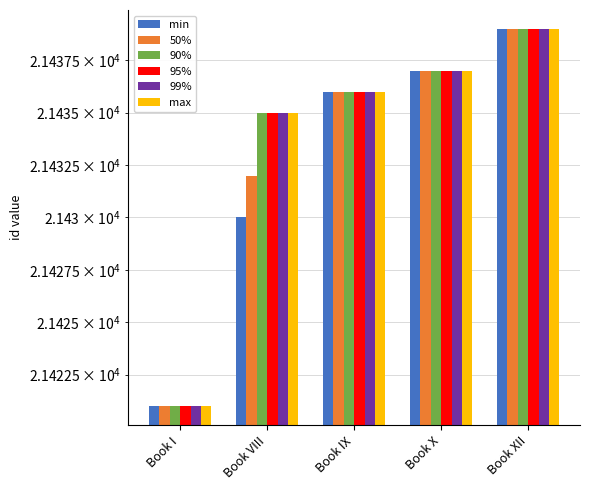

Reading right to left, extract all data points from this chart.

min: Book XII=21439	Book X=21437	Book IX=21436	Book VIII=21430	Book I=21421
50%: Book XII=21439	Book X=21437	Book IX=21436	Book VIII=21432	Book I=21421
90%: Book XII=21439	Book X=21437	Book IX=21436	Book VIII=21435	Book I=21421
95%: Book XII=21439	Book X=21437	Book IX=21436	Book VIII=21435	Book I=21421
99%: Book XII=21439	Book X=21437	Book IX=21436	Book VIII=21435	Book I=21421
max: Book XII=21439	Book X=21437	Book IX=21436	Book VIII=21435	Book I=21421